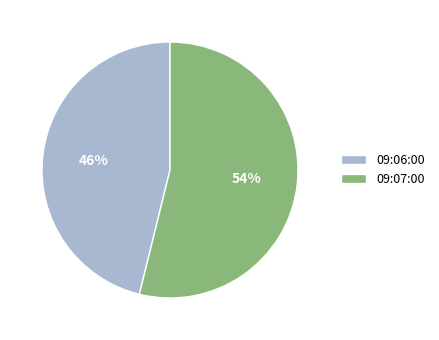

Which has a higher value, 09:06:00 or 09:07:00?

09:07:00